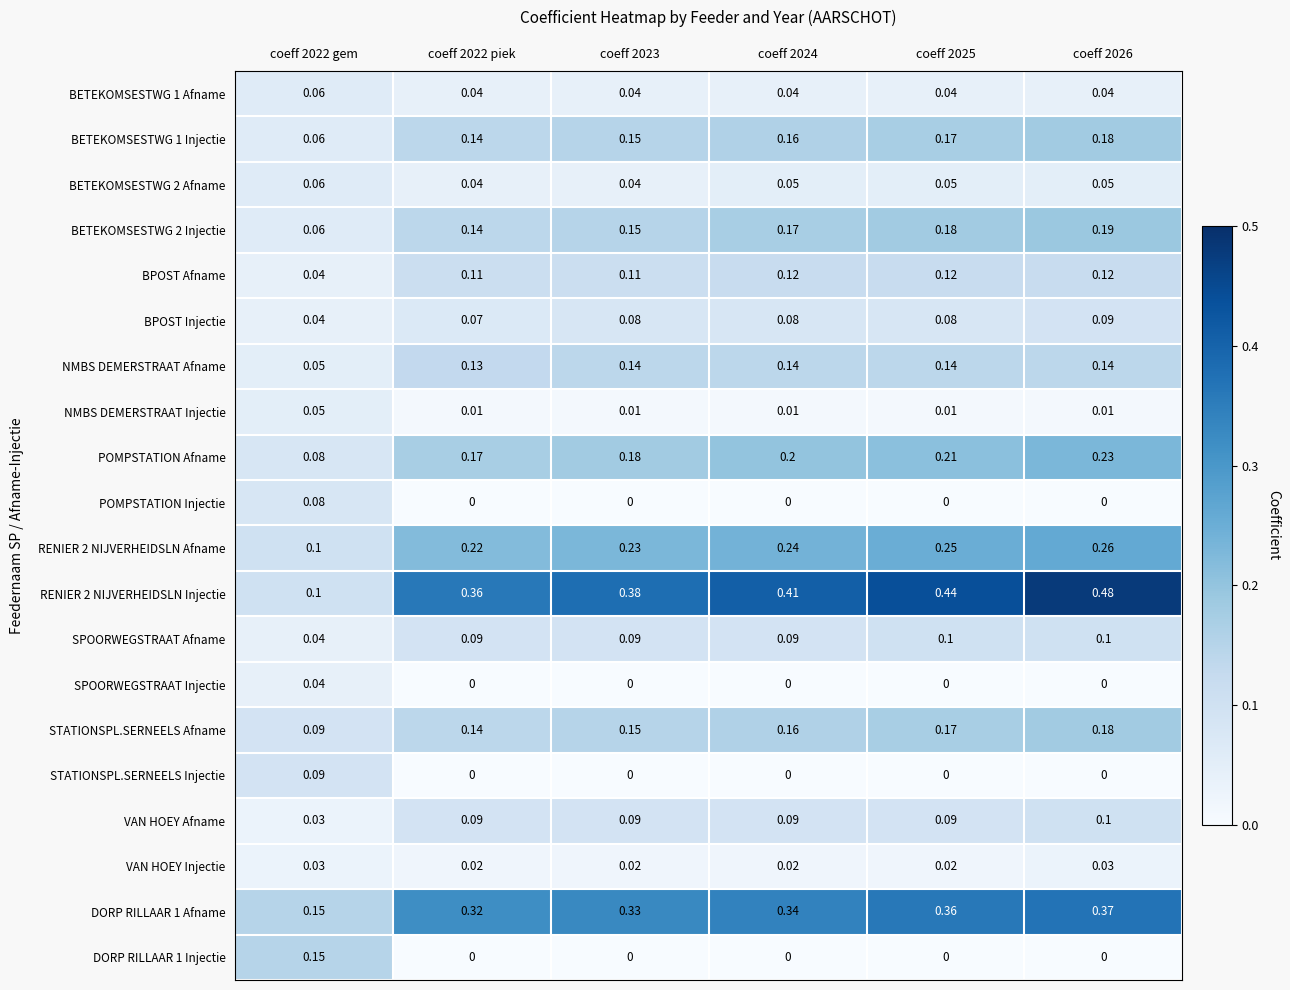

Is the value of BPOST Injectie at coeff 2024 greater than the value of NMBS DEMERSTRAAT Afname at coeff 2024?

No